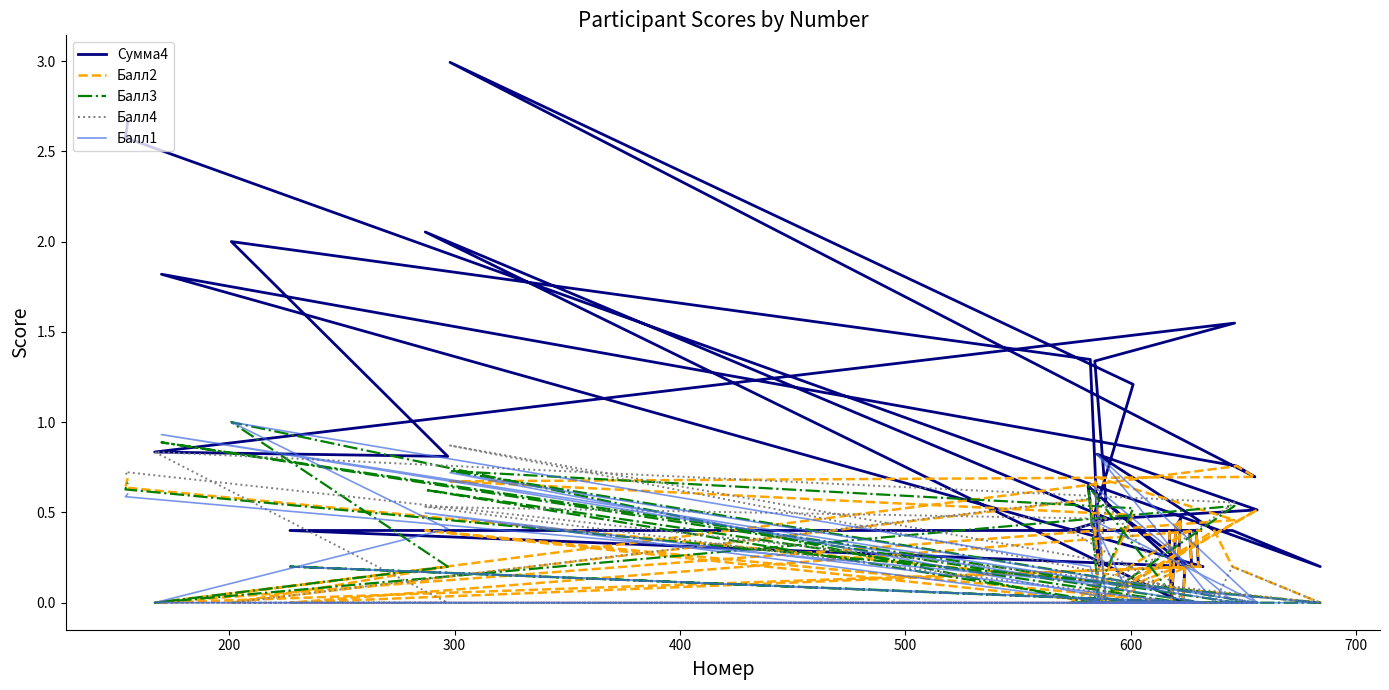

Count the number of categories in the chart.

40